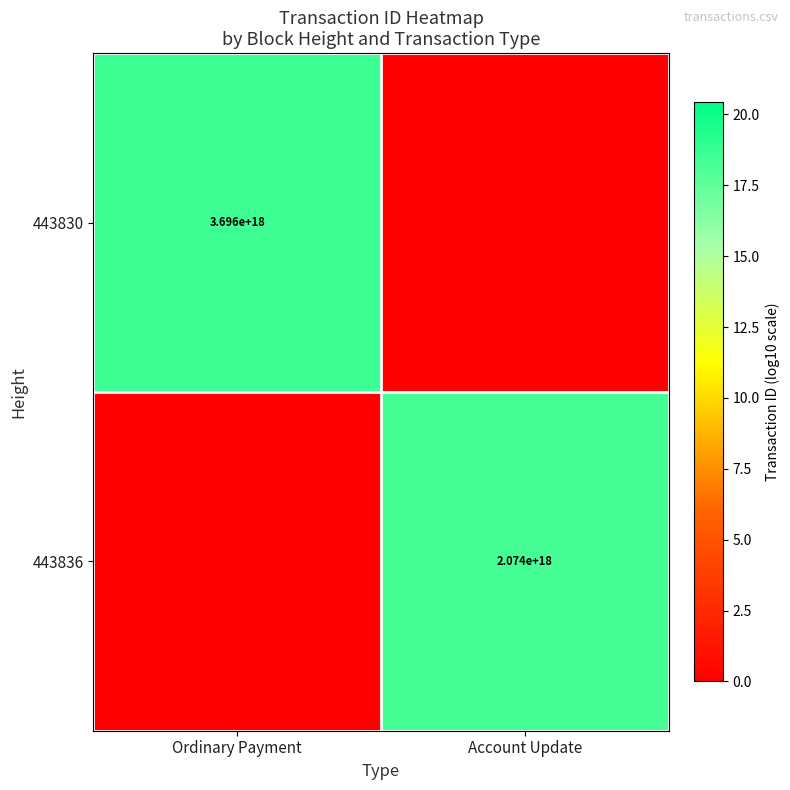

How many categories are shown in the chart?

2